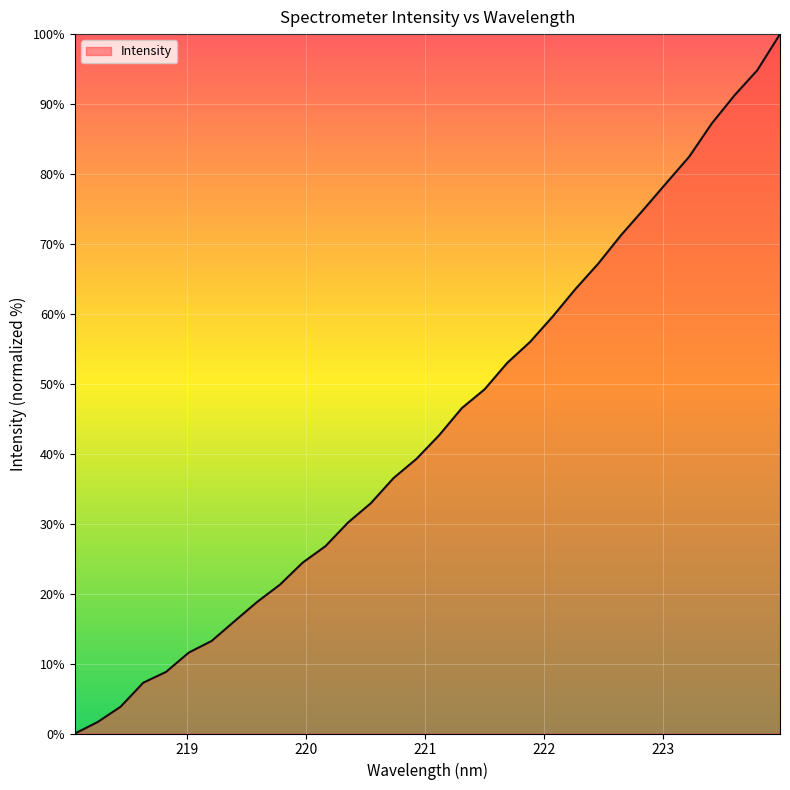

True or false: the data has more than 0 interior local peaks.

False